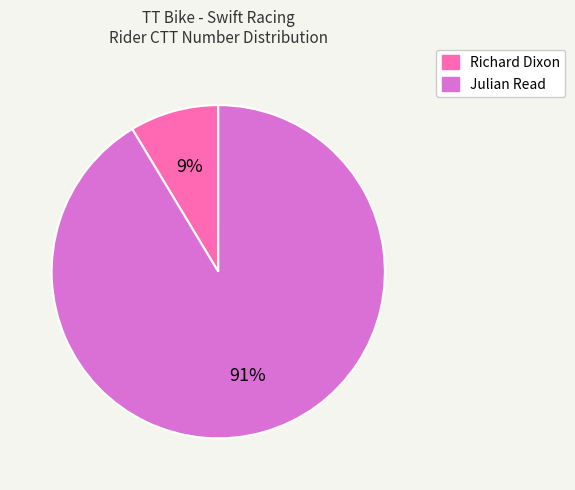

Which category accounts for the majority?

Julian Read